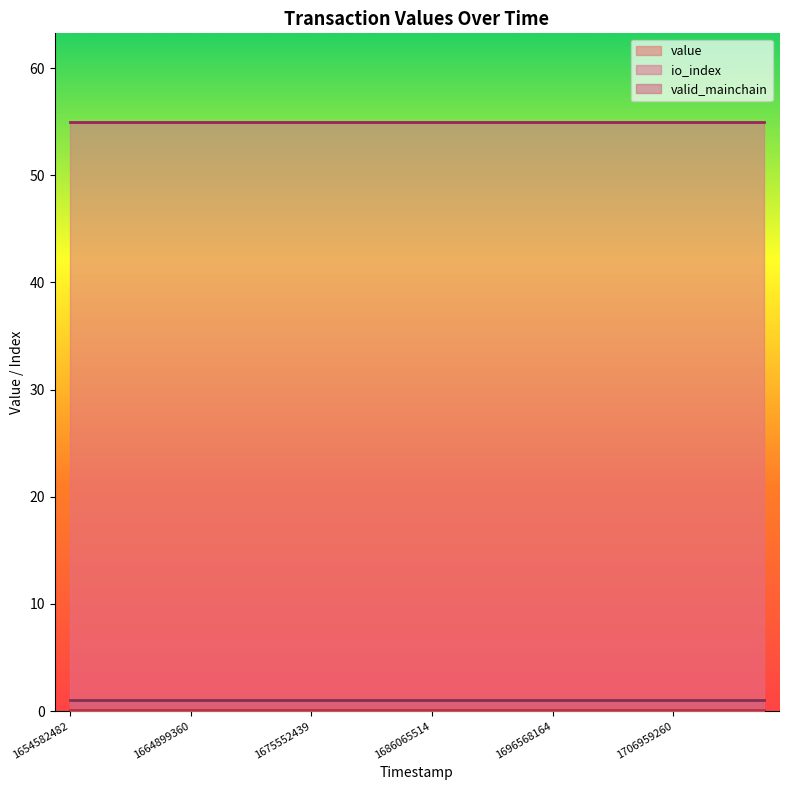

Where is valid_mainchain line nearest to the value 1?

1654582482